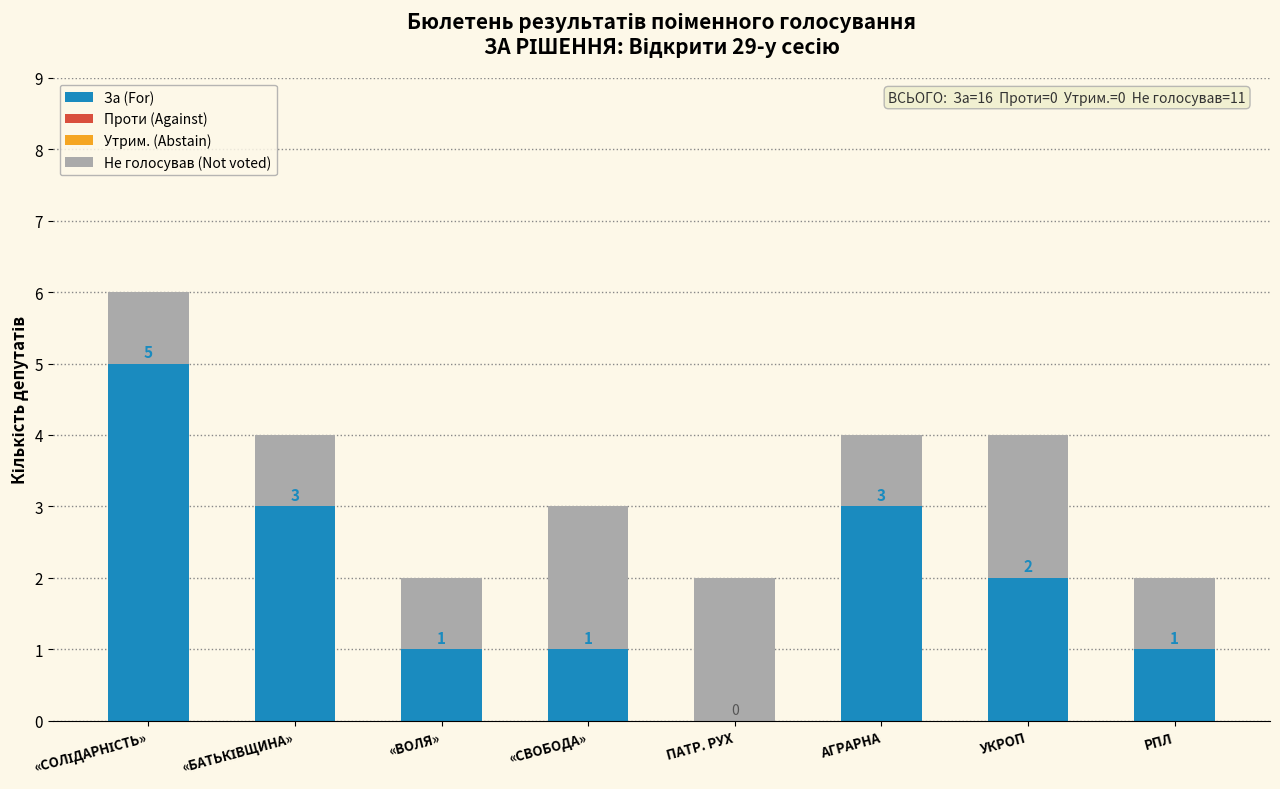

Where is За (For) nearest to the value 2?

УКРОП